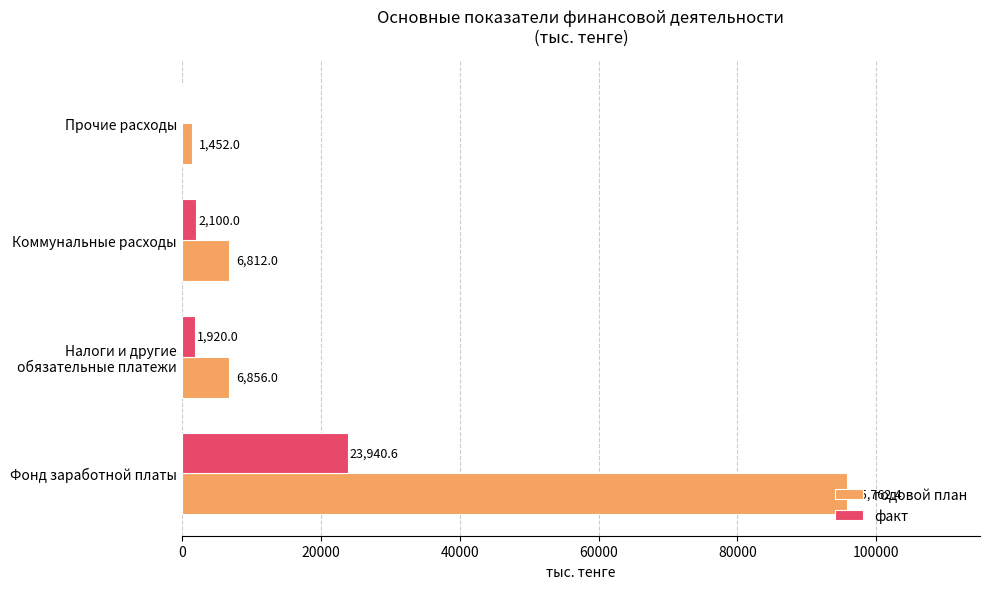

What is the approximate value of факт at Фонд заработной платы?

23940.6